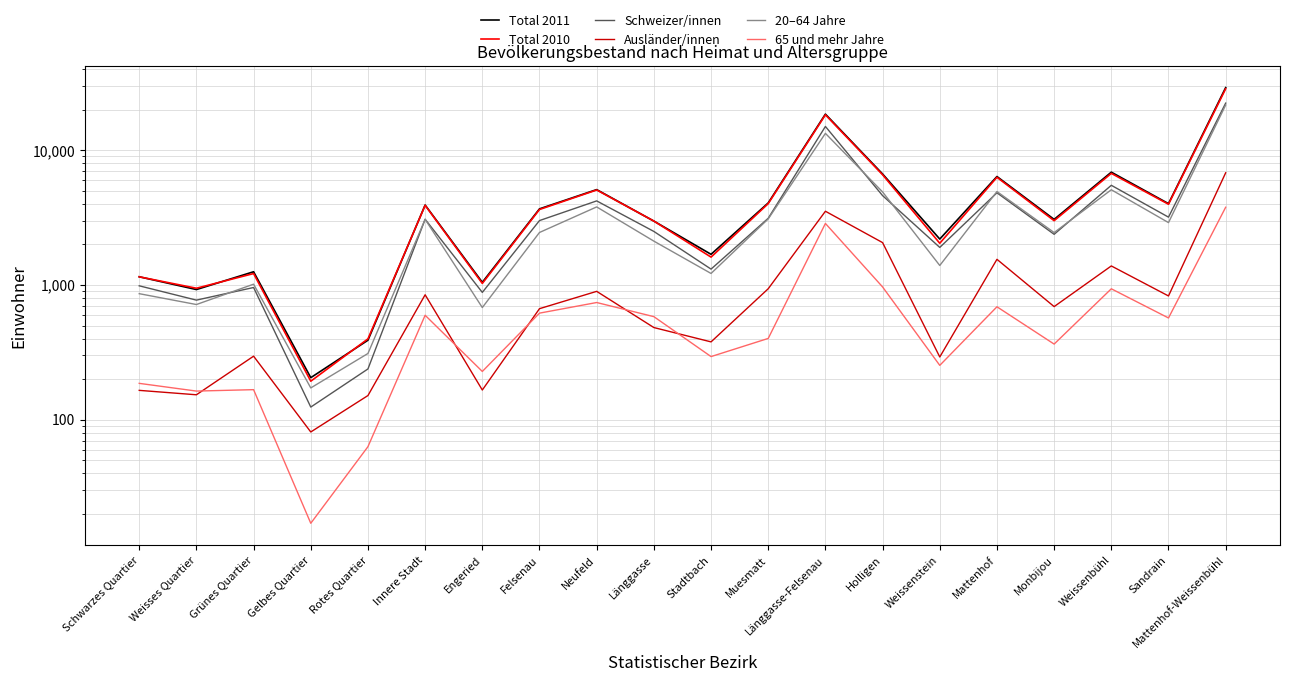

What is the label of the 11th point from the left?

Stadtbach